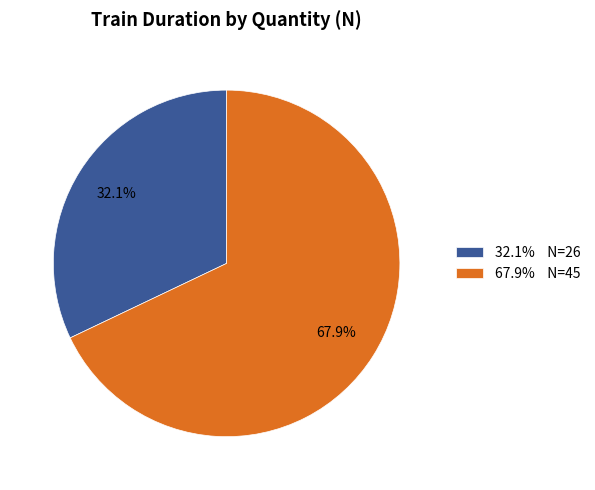

Is the sum of 67.9% N=45 and 32.1% N=26 greater than half?

Yes